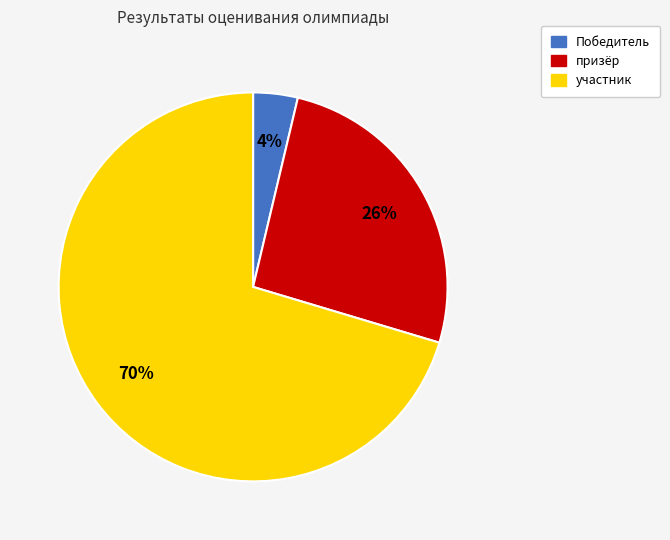

Which category has the smallest portion of the pie?

Победитель